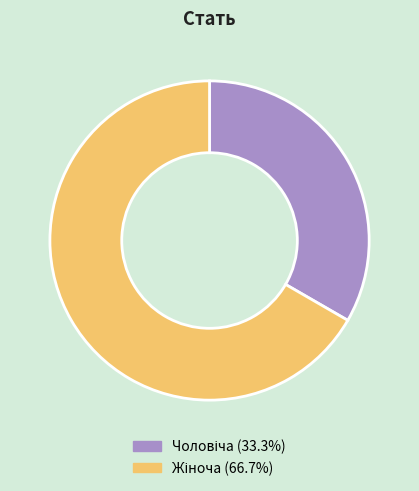

Which has a higher value, Жіноча or Чоловіча?

Жіноча